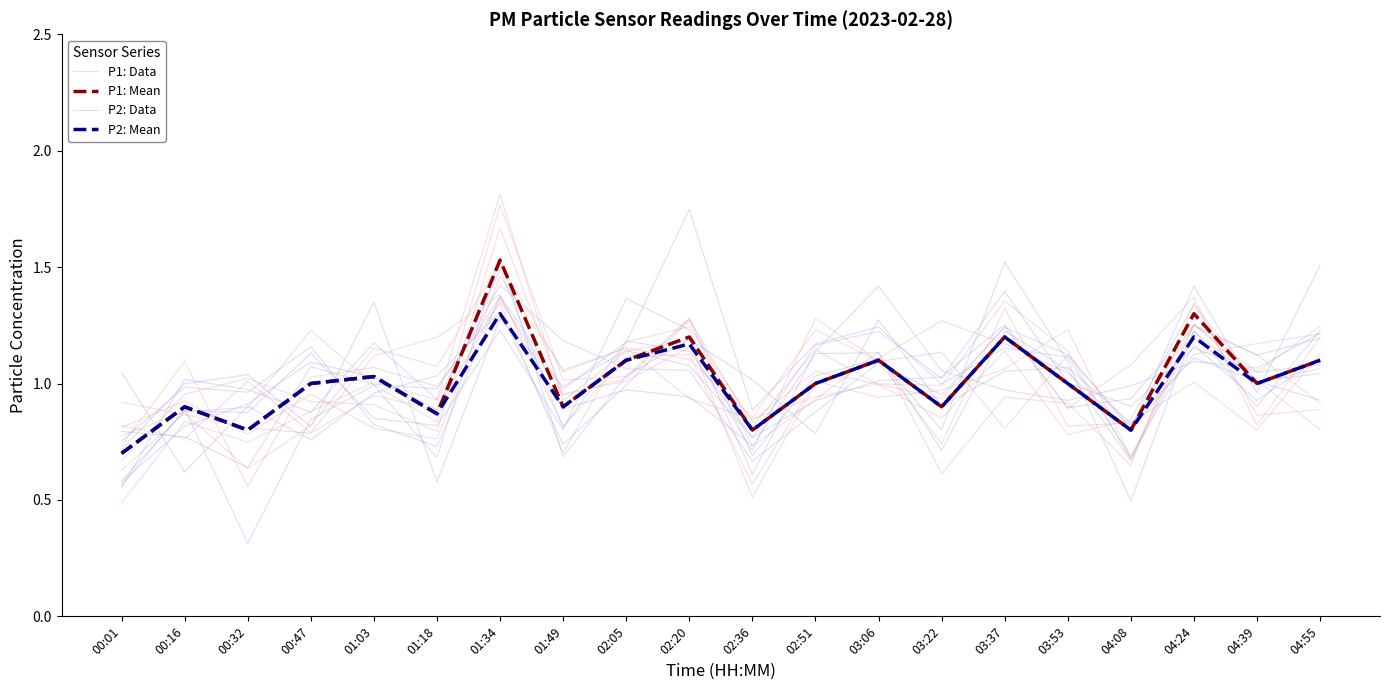

What is the label of the 14th point from the left?

03:22